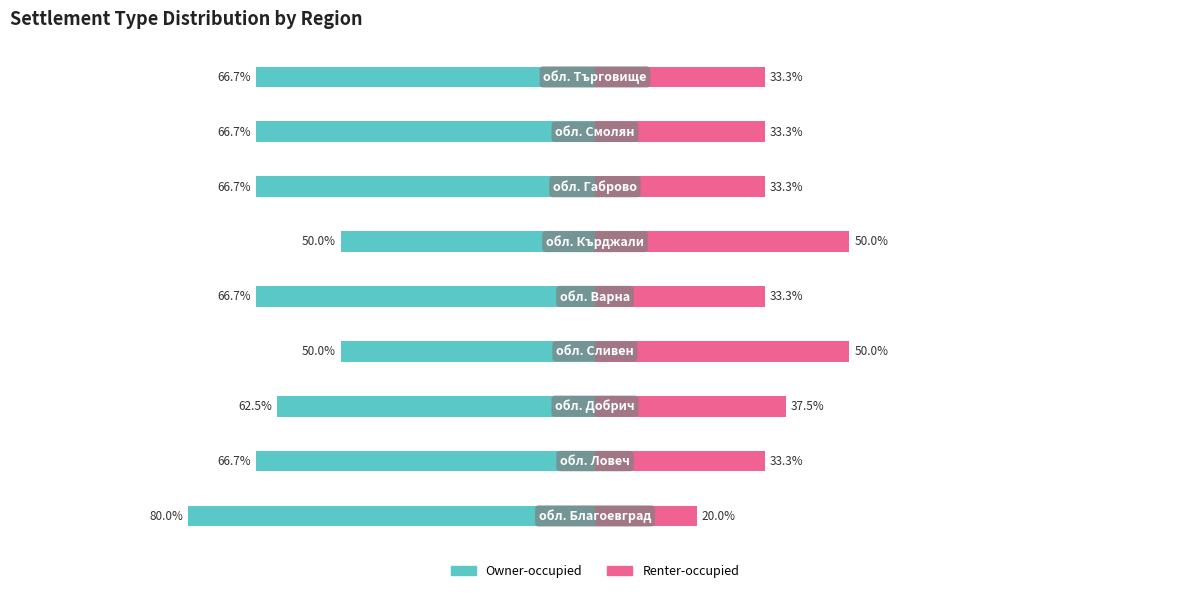

Reading right to left, list all the values displayed in this chart.

Owner-occupied: 8=-66.7	7=-66.7	6=-66.7	5=-50.0	4=-66.7	3=-50.0	2=-62.5	1=-66.7	0=-80.0
Renter-occupied: 8=33.3	7=33.3	6=33.3	5=50.0	4=33.3	3=50.0	2=37.5	1=33.3	0=20.0